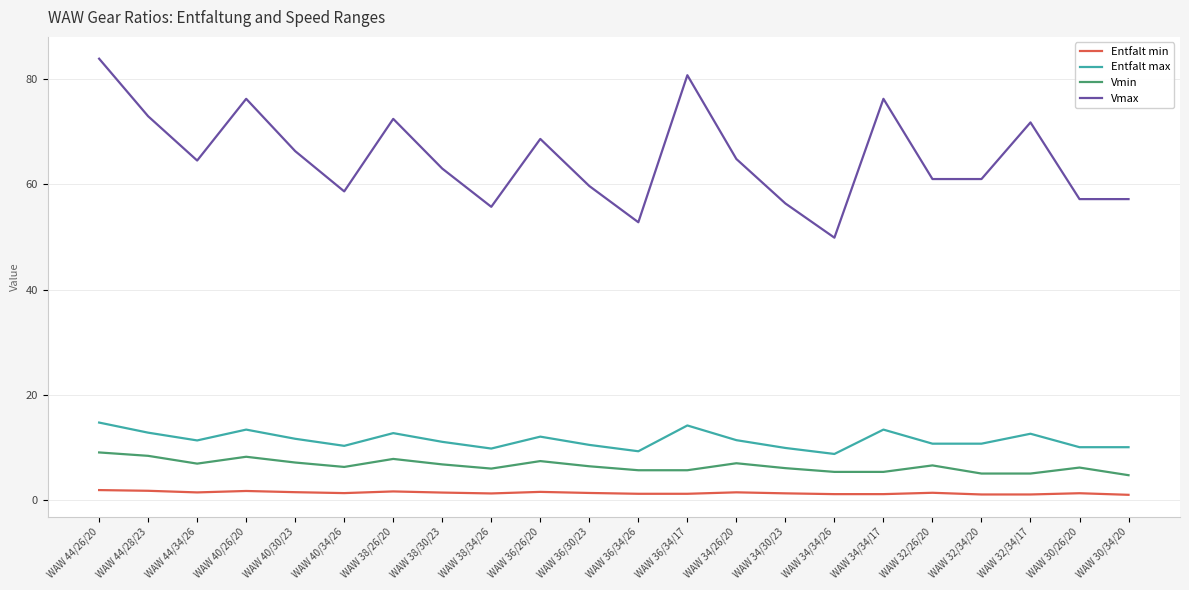

Is the value of Entfalt max at WAW 44/34/26 greater than the value of Vmin at WAW 38/26/20?

Yes